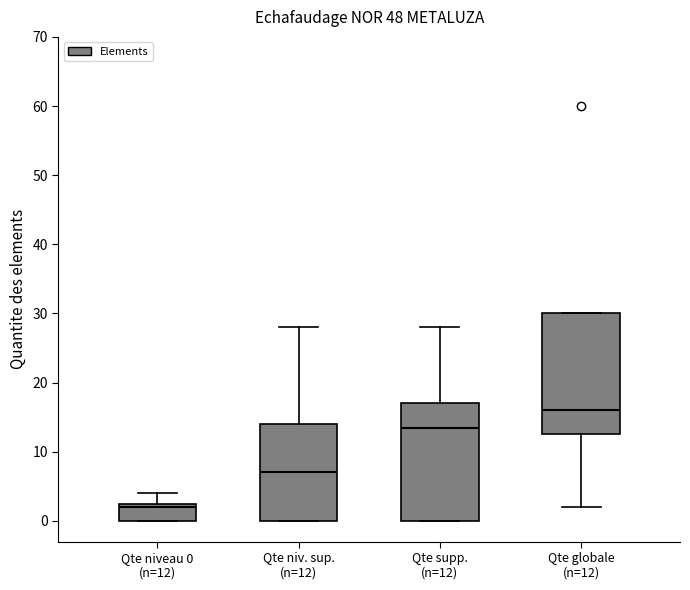

Where does the median line of the box for Qte supp. (n=12) sit on the y-axis? The values are not printed on the chart, so give them approximately, as read against the axis.

14